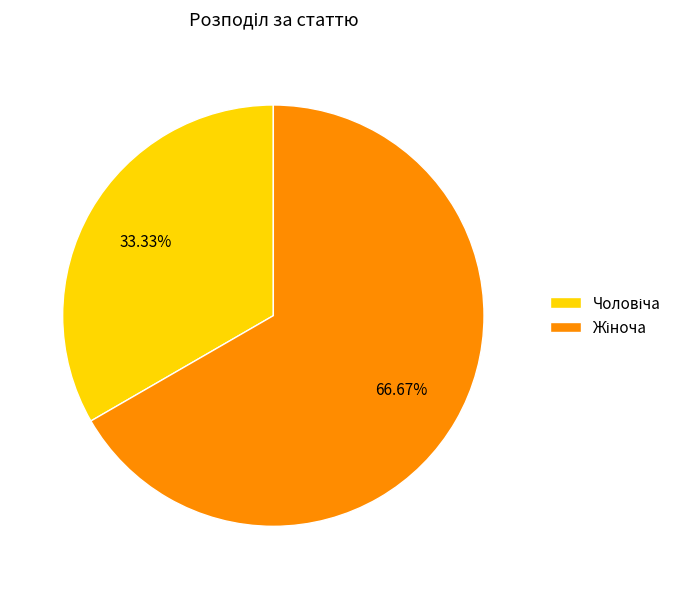

Is there any slice that represents more than half of the pie?

Yes